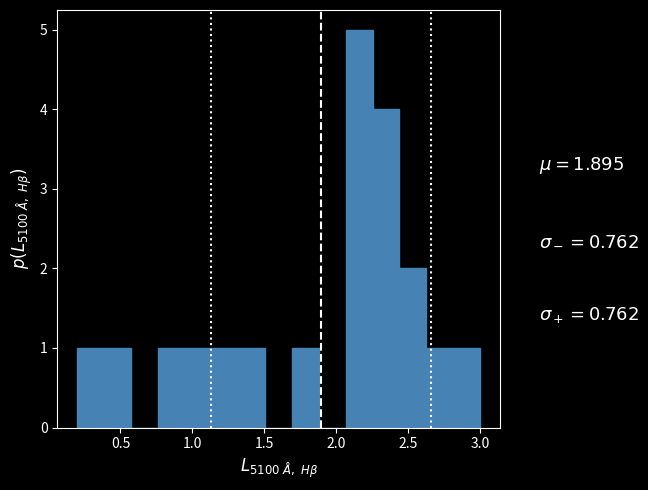

Around what value on the x-axis is the tallest bar? Give the approximate position of its centre, as read against the axis.

2.15